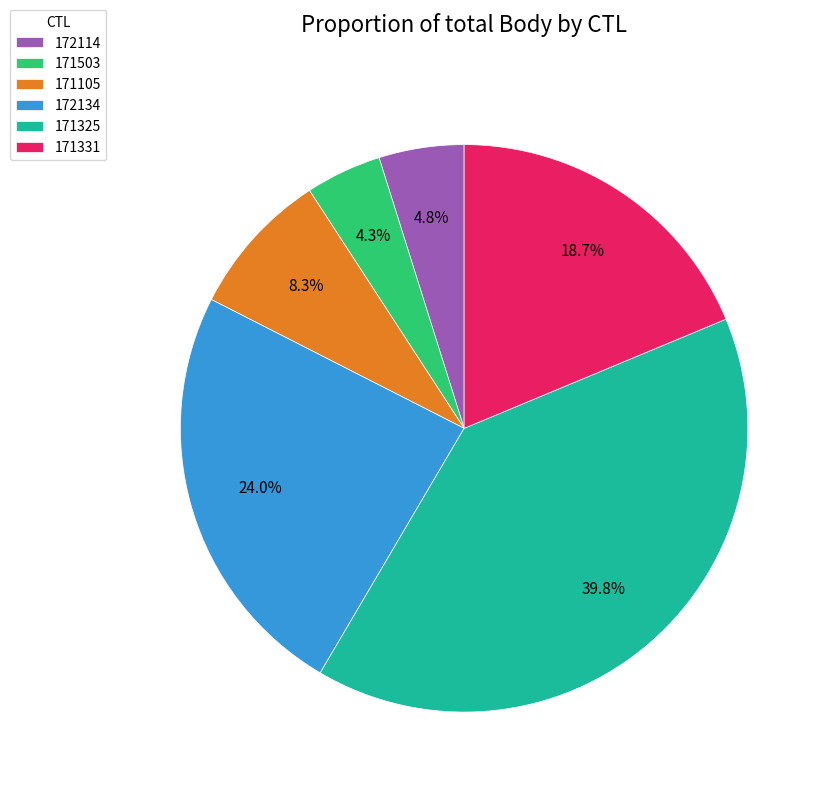

Does 171331 represent more than half of the total?

No